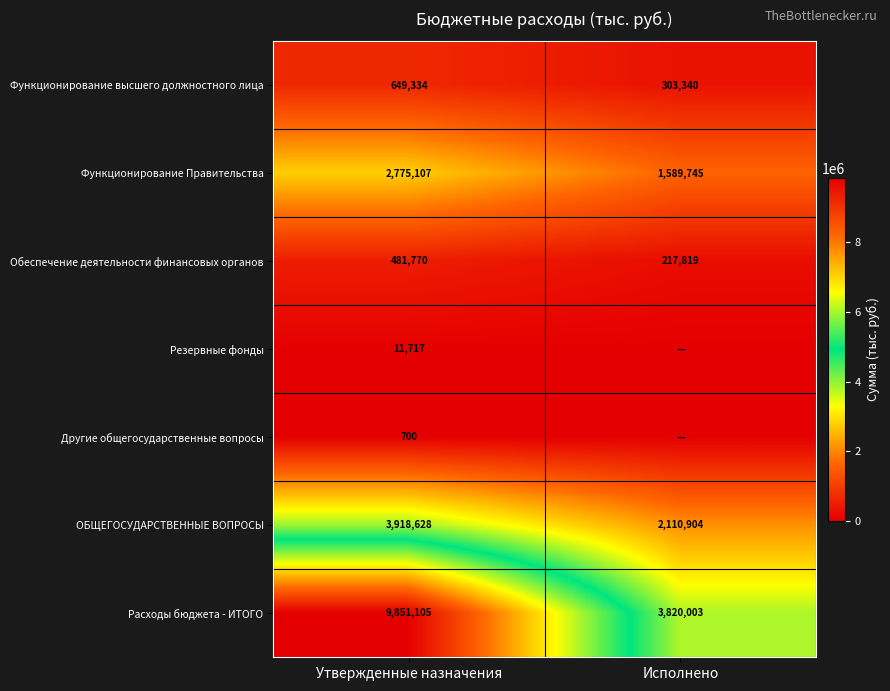

What is the difference between the highest and lowest values at Утвержденные назначения?

9850405